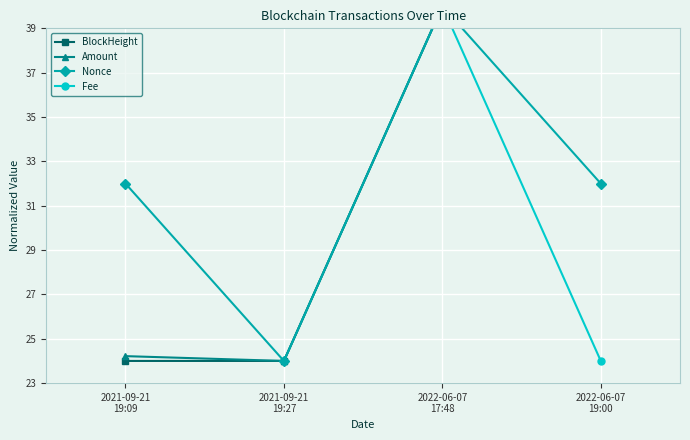

The value of BlockHeight at 2022-06-07
19:00 is 20.9. True or false?

False